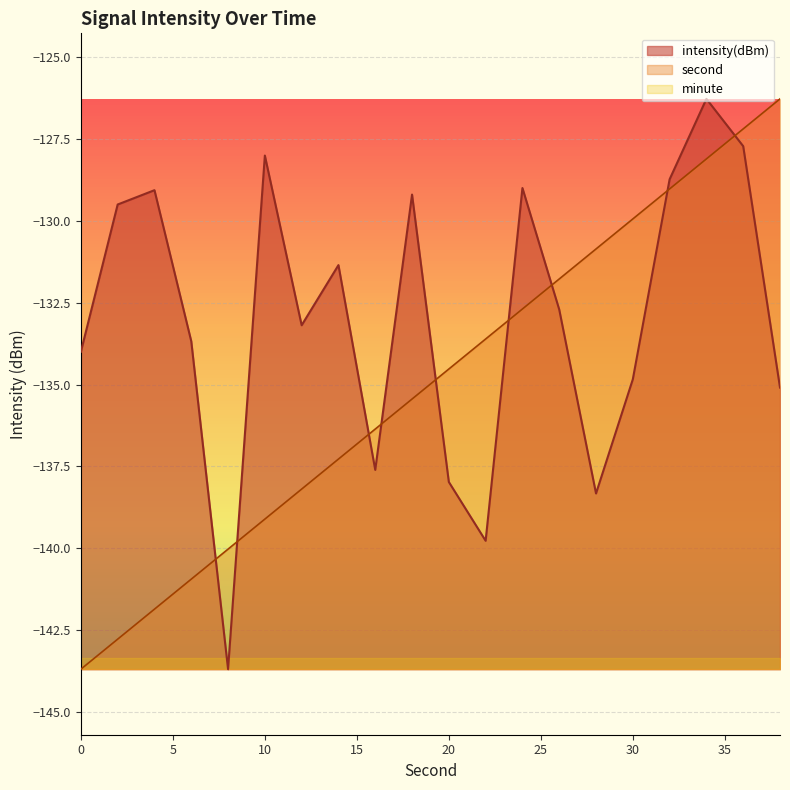

What is the difference between the second highest and minimum values in the intensity series?

16.0